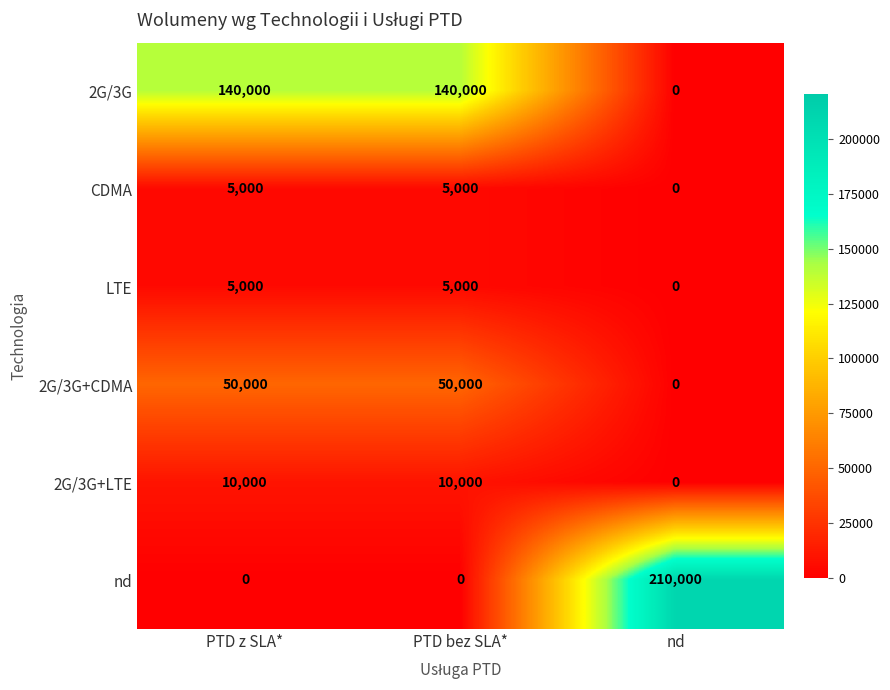

At how many categories does at least one series exceed 194754?

1